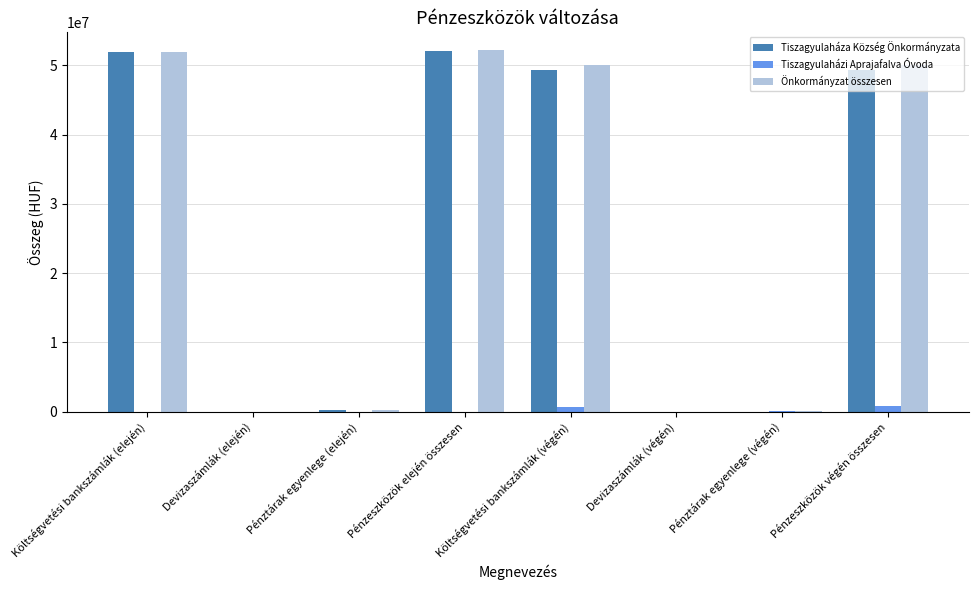

What is the highest value of the Önkormányzat összesen series?

52154264